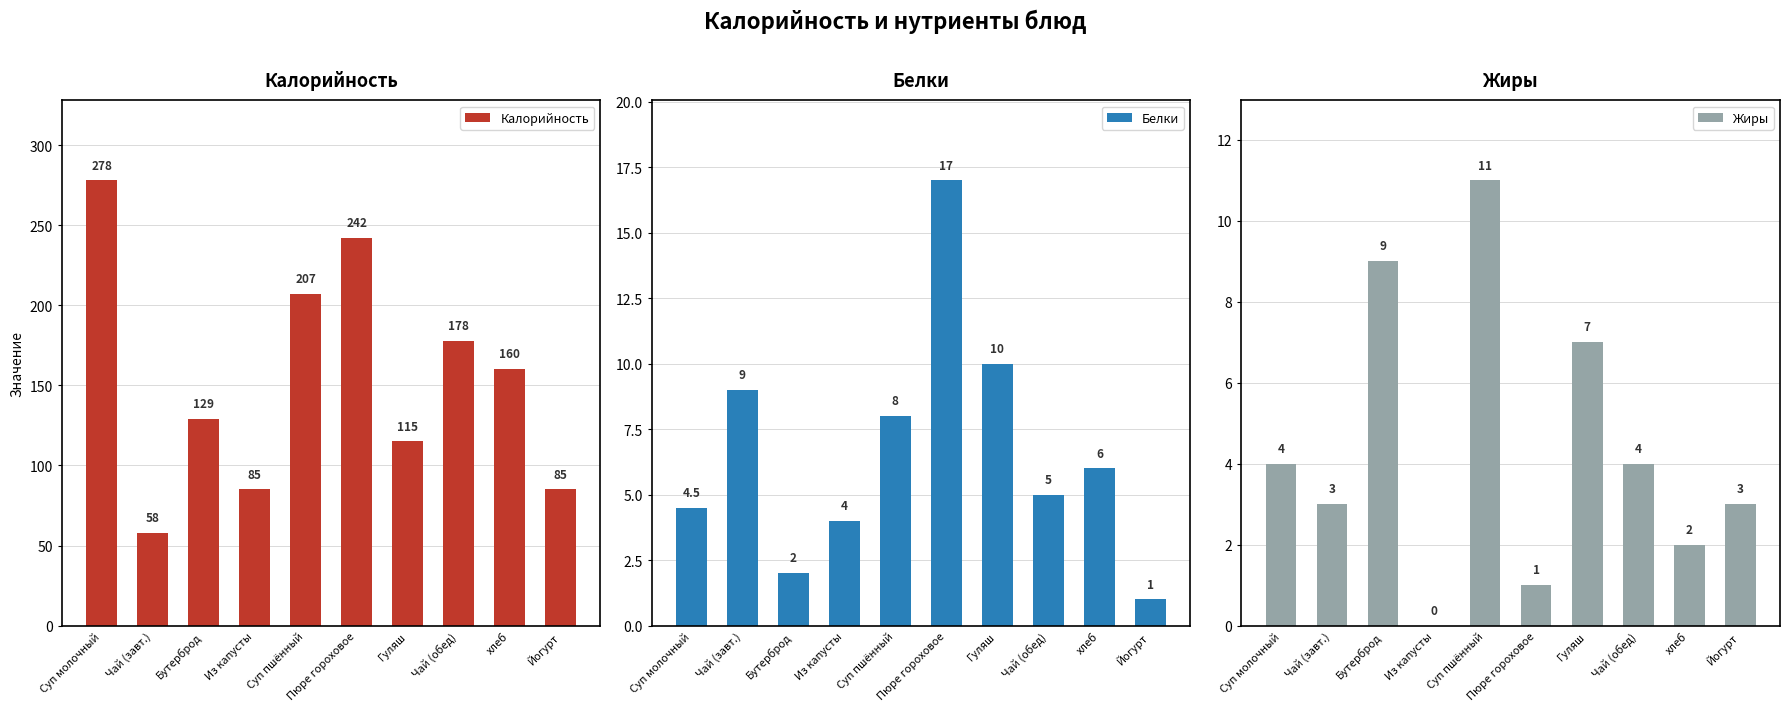

What is the total value across all series at Суп пшённый?

226.0